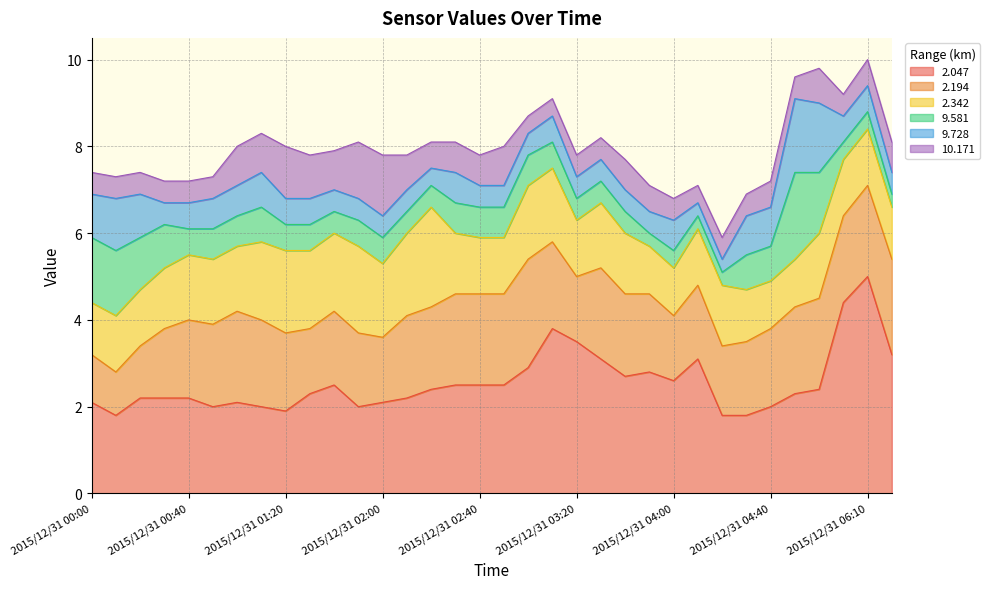

What is the average value of the 2.194 series?

1.8